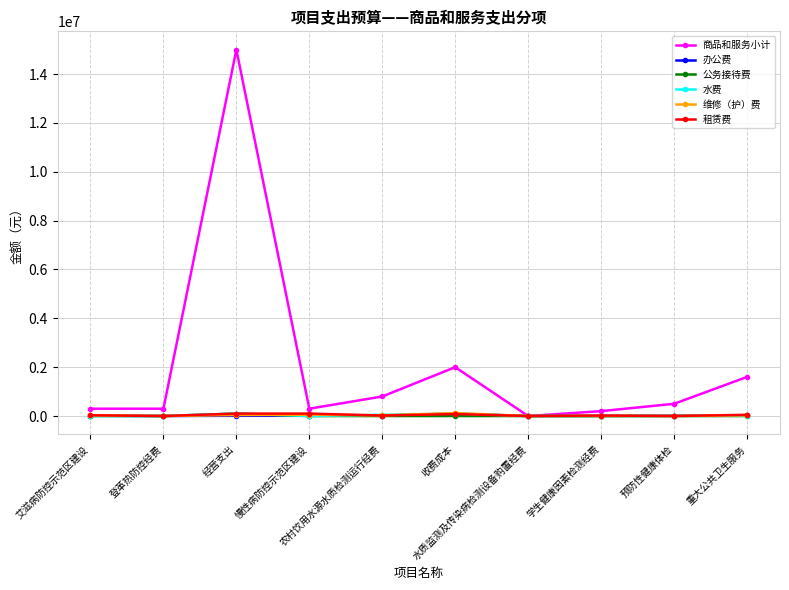

Which series has the largest range (max minus min)?

商品和服务小计